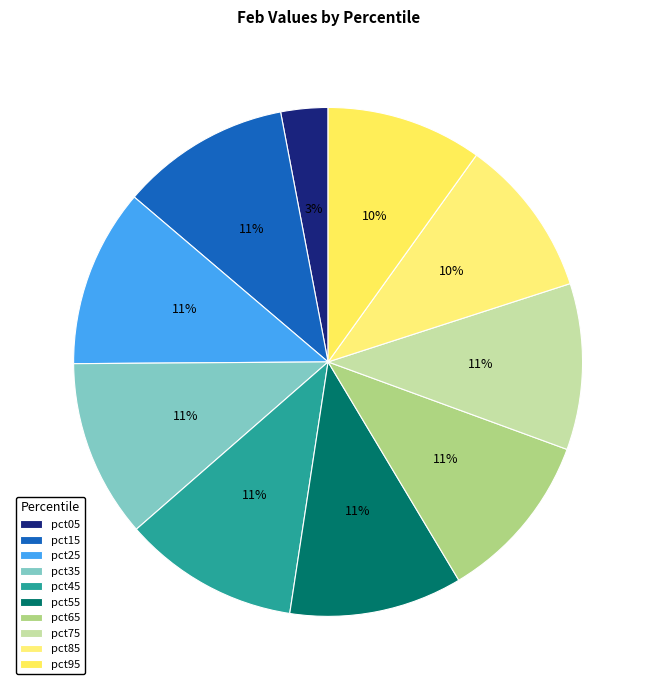

Which slice is the smallest?

pct05